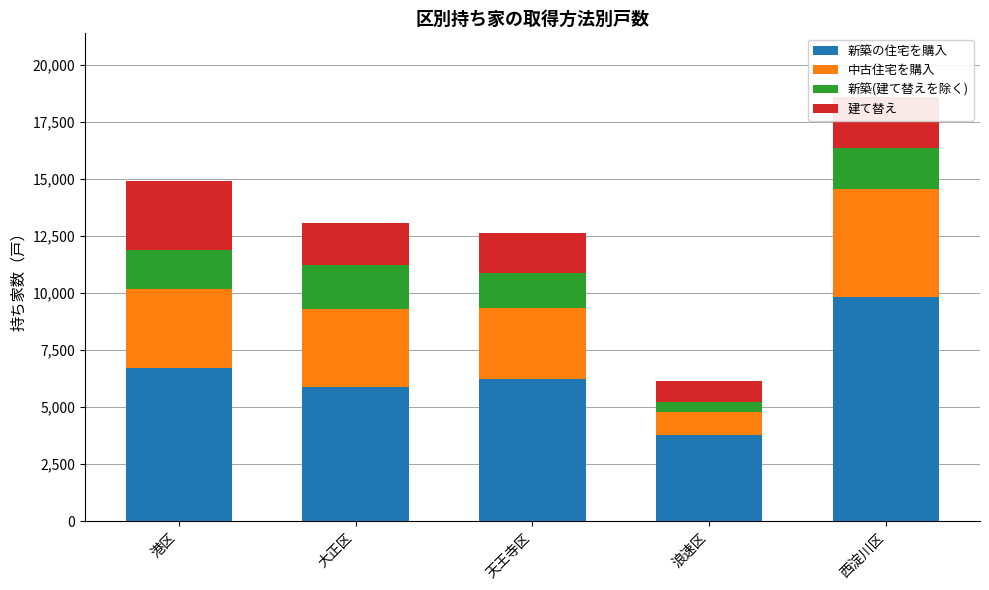

What is the difference between the second highest and minimum values in the 新築の住宅を購入 series?

2950